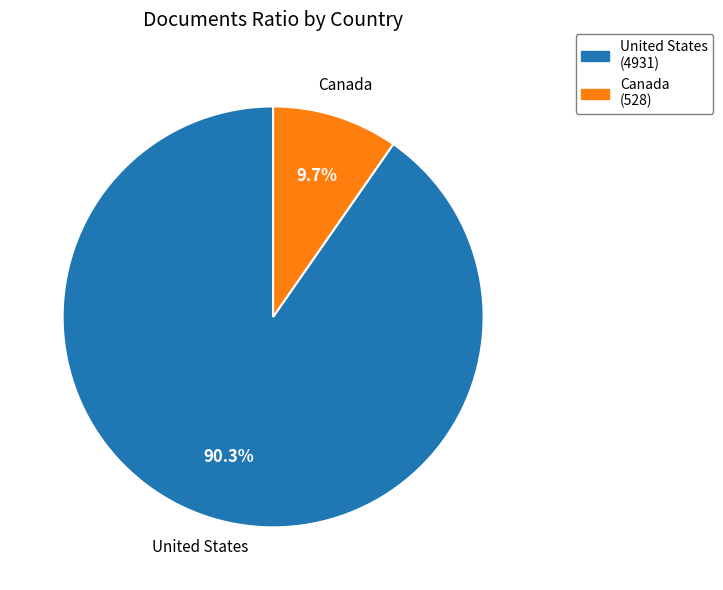

To the nearest percent, what percentage of the pie is United States?

90%